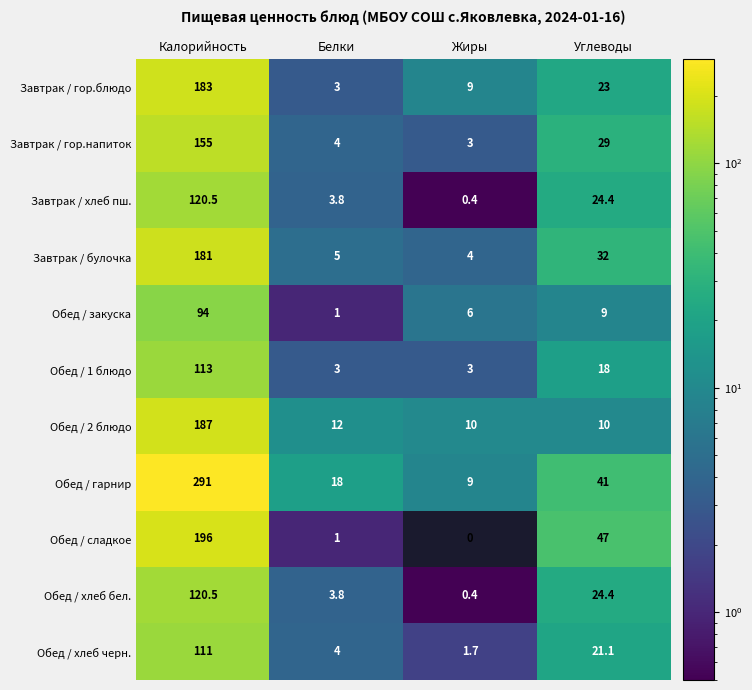

At how many categories does at least one series exceed 260?

1